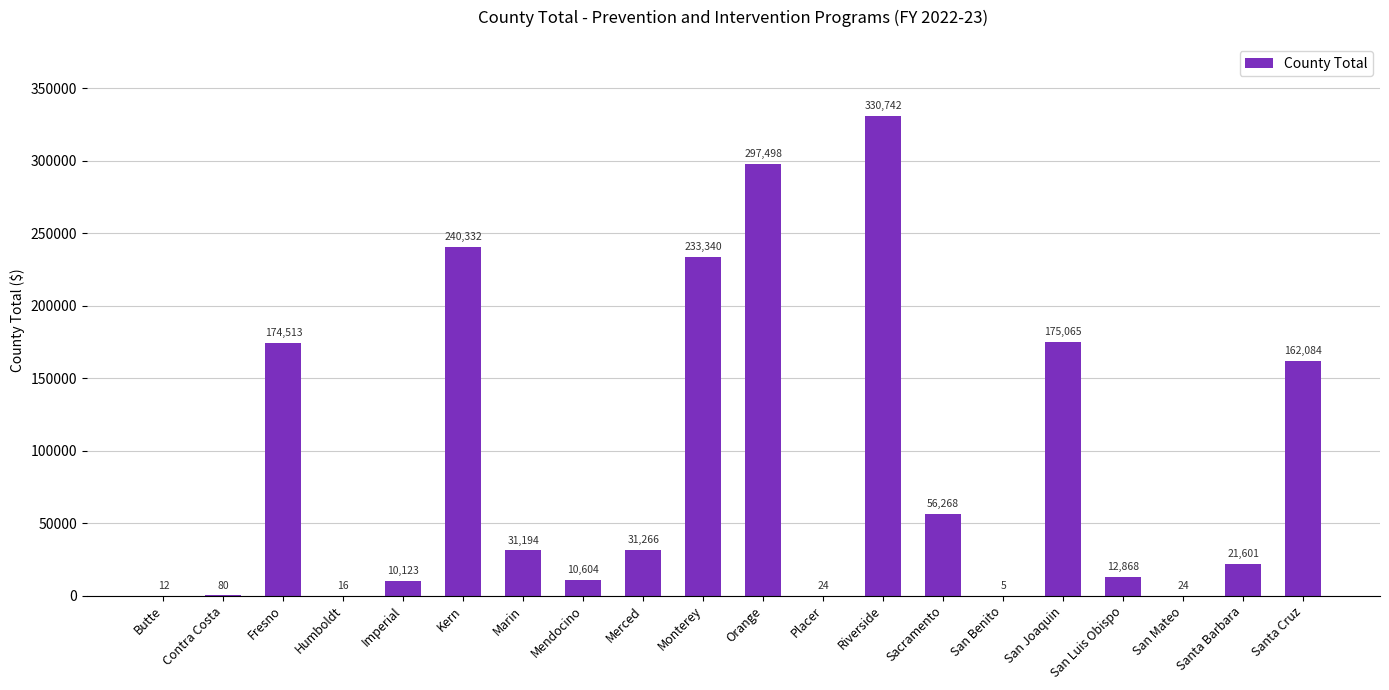

What is the sum of the values at Contra Costa and Kern?

240412